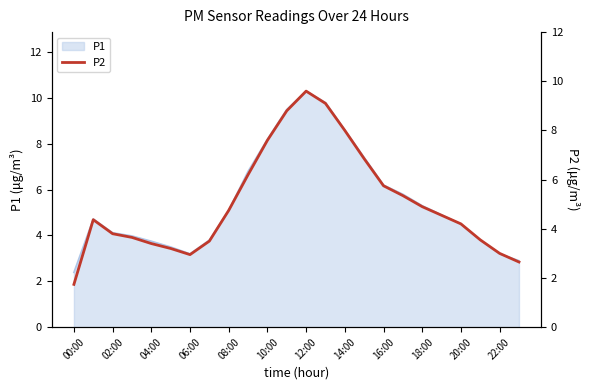

What is the minimum value for P1?

2.4